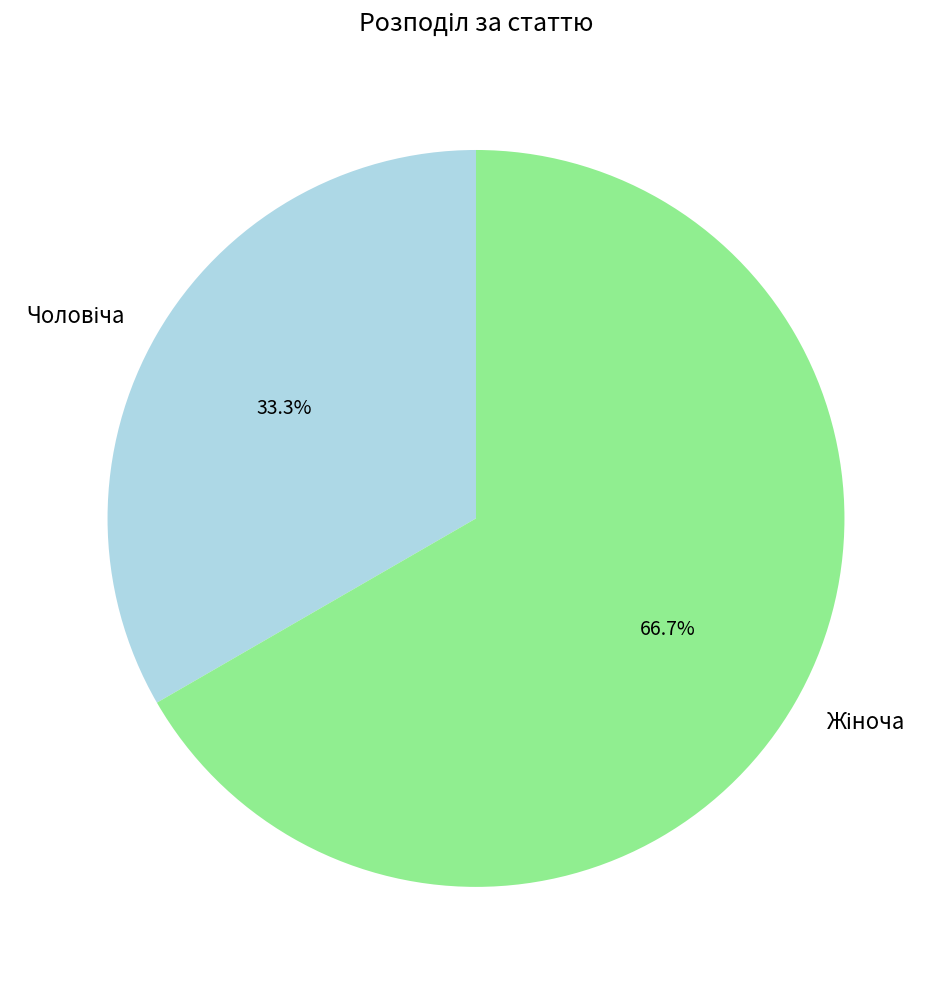

Is there any slice that represents more than half of the pie?

Yes